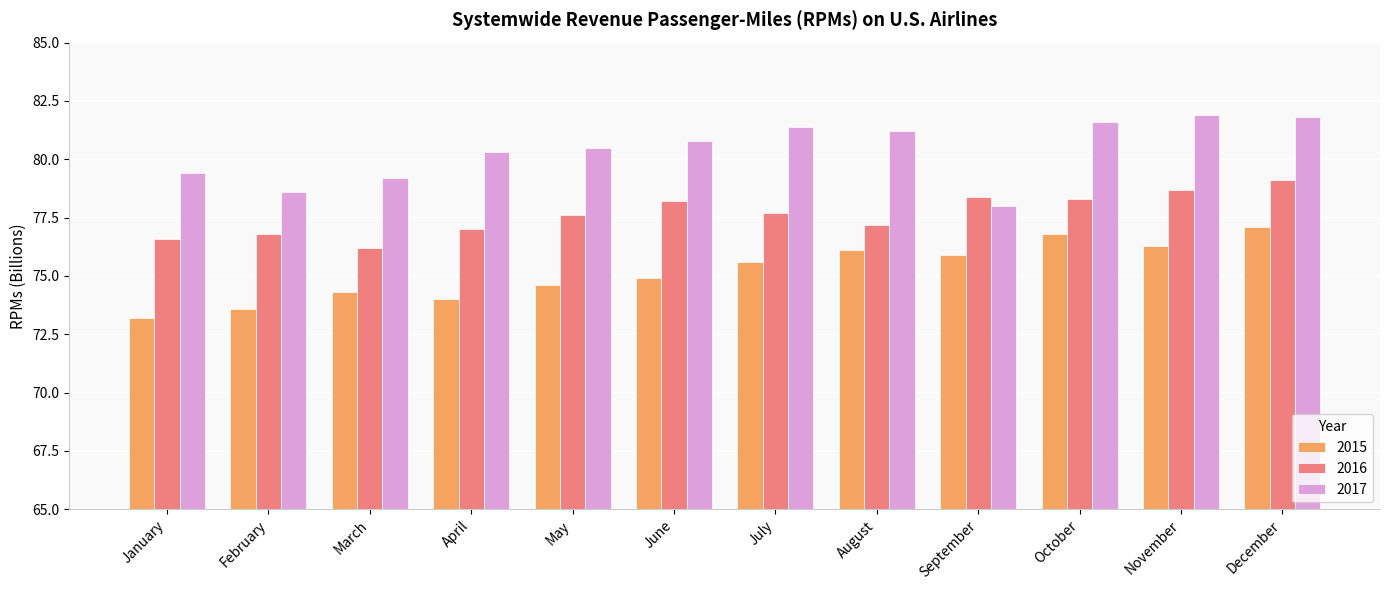

True or false: 2017 has a value of 80.8 at June.

True